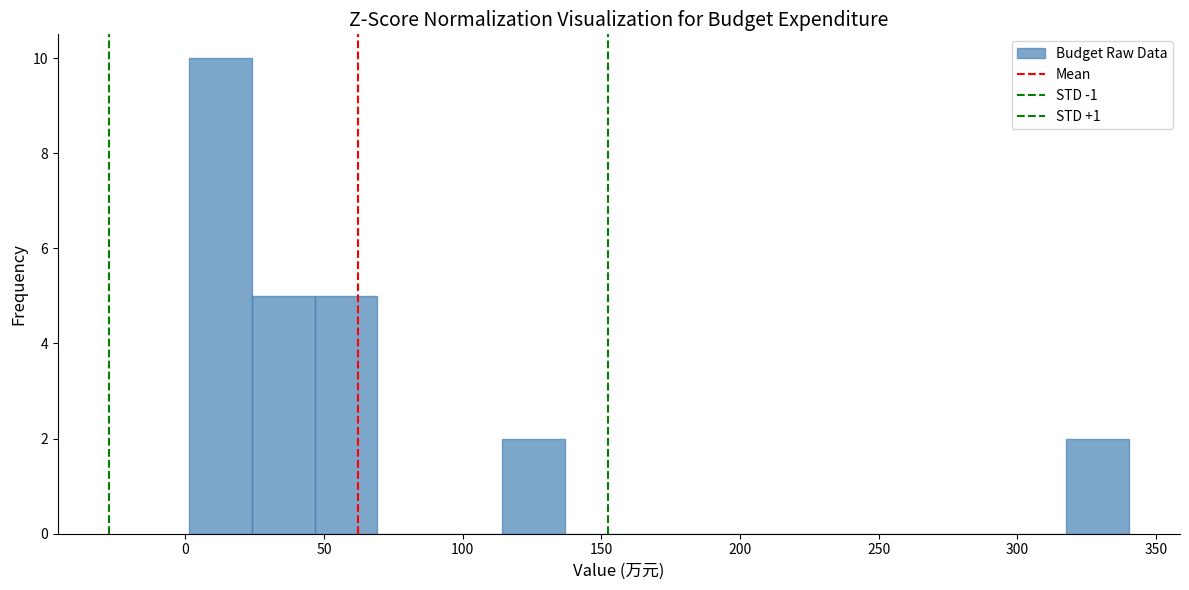

Reading left to right, list every bar in this chart as the range it spans on the x-axis followed by its height. Neither the bar edges nor the heights are printed on the chart, so give them approximately, as read against the axes.

0 to 25: 10
25 to 45: 5
45 to 70: 5
70 to 90: 0
90 to 115: 0
115 to 135: 2
135 to 160: 0
160 to 180: 0
180 to 205: 0
205 to 225: 0
225 to 250: 0
250 to 270: 0
270 to 295: 0
295 to 320: 0
320 to 340: 2